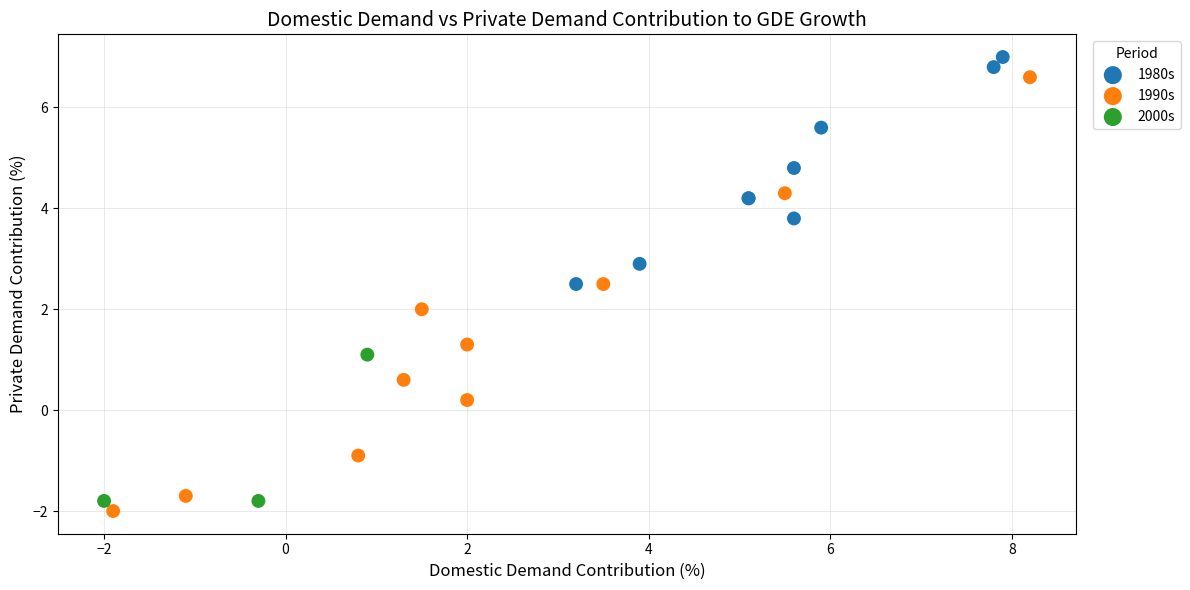

Which series has the widest spread of Y values?

1990s